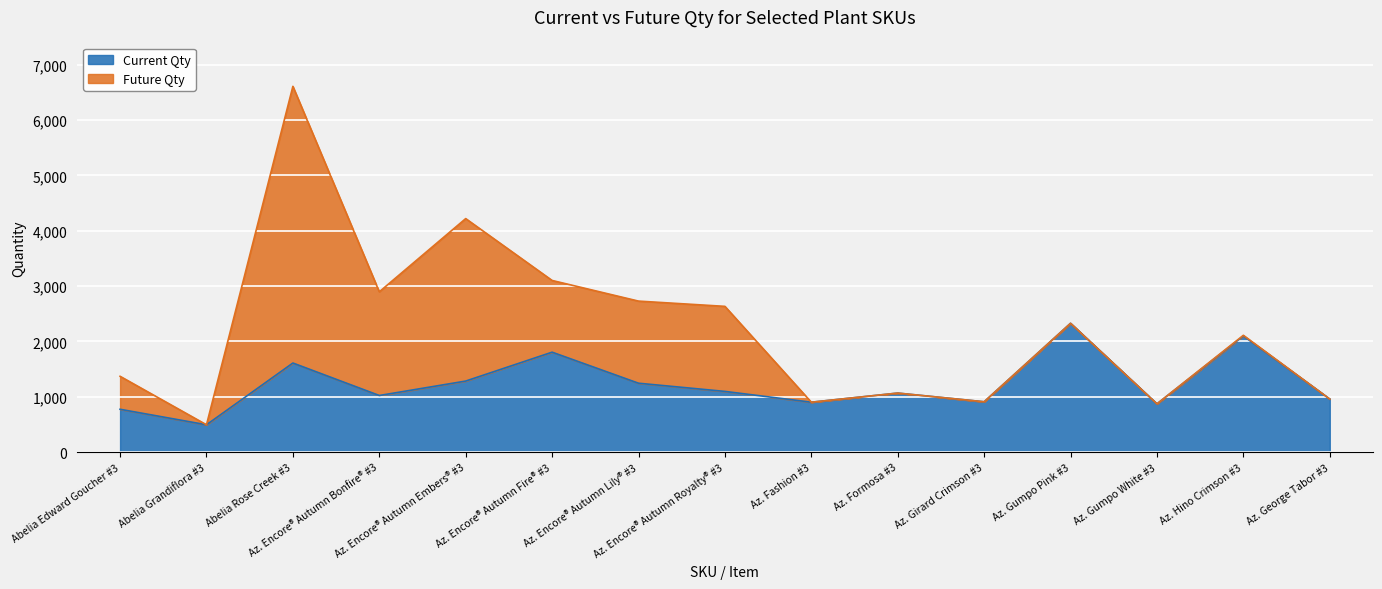

Reading left to right, list all the values displayed in this chart.

Abelia Edward Goucher #3=775	Abelia Grandiflora #3=495	Abelia Rose Creek #3=1611	Az. Encore® Autumn Bonfire® #3=1024	Az. Encore® Autumn Embers® #3=1285	Az. Encore® Autumn Fire® #3=1807	Az. Encore® Autumn Lily® #3=1246	Az. Encore® Autumn Royalty® #3=1098	Az. Fashion #3=903	Az. Formosa #3=1068	Az. Girard Crimson #3=911	Az. Gumpo Pink #3=2329	Az. Gumpo White #3=873	Az. Hino Crimson #3=2100	Az. George Tabor #3=960